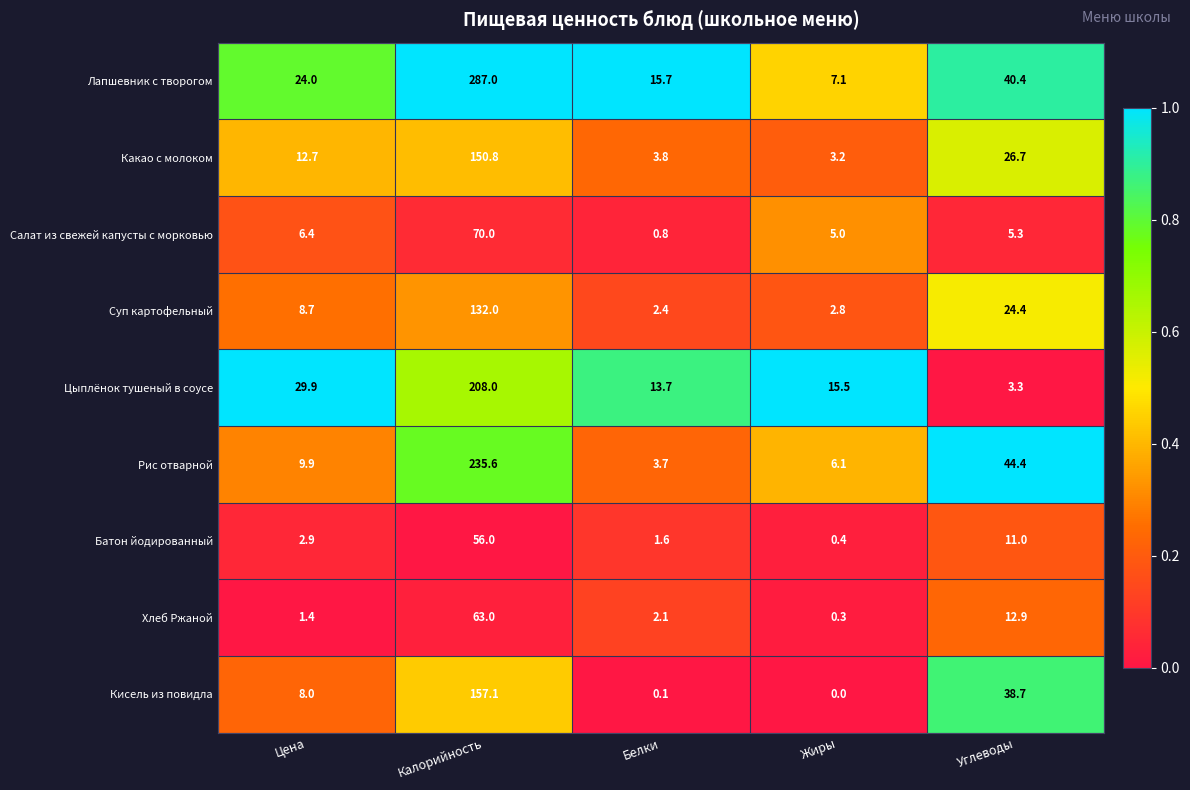

Which series has the largest total across all categories?

Лапшевник с творогом